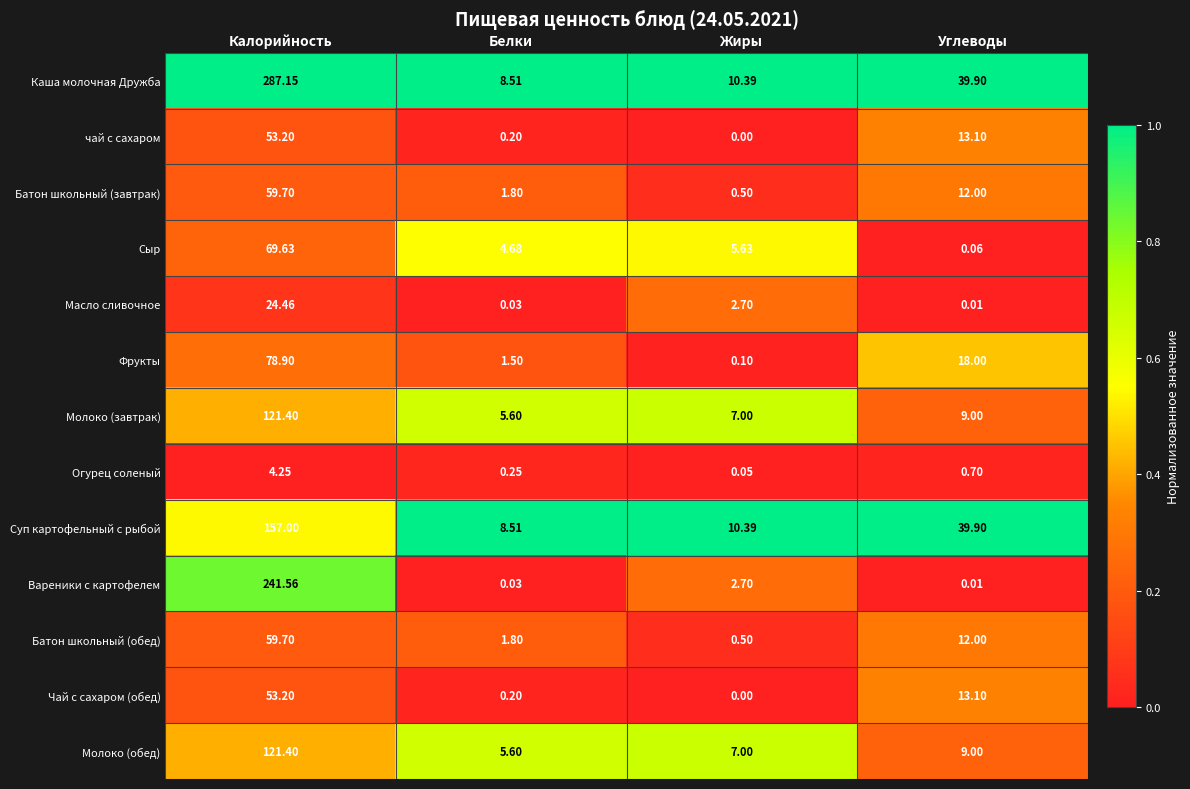

Where does the Батон школьный (обед) series first go above 12?

Калорийность